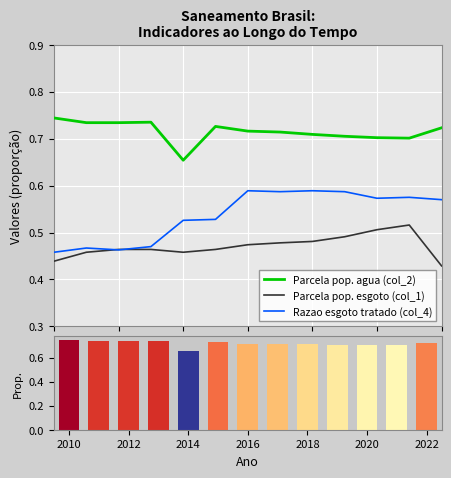

At 2012, list the series in order from largest to smallest.

Parcela pop. agua (col_2), Parcela pop. esgoto (col_1), Razao esgoto tratado (col_4)